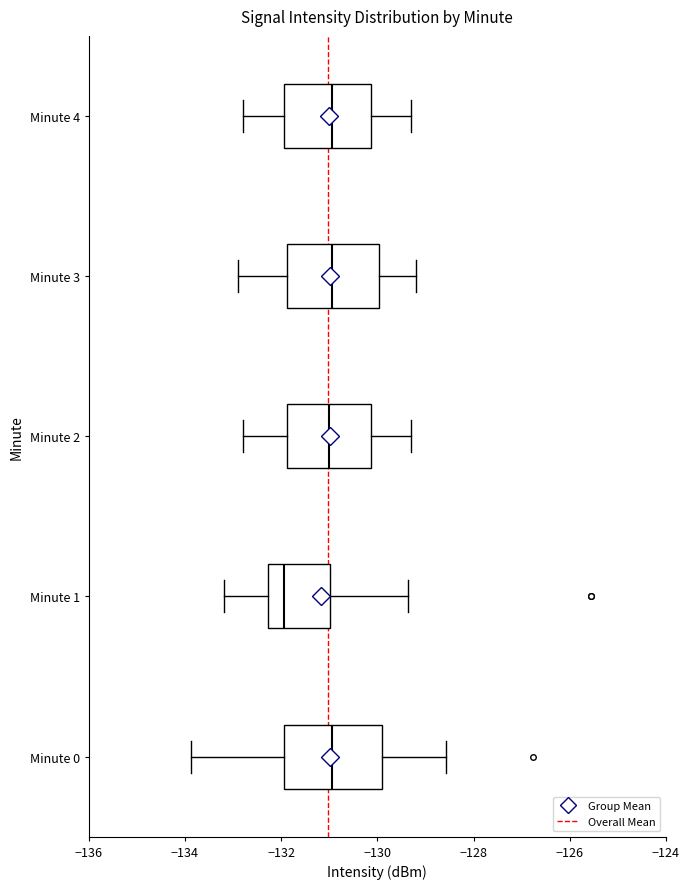

Where is the right edge of the box for Minute 0 on the x-axis? The values are not printed on the chart, so give them approximately, as read against the axis.

-130.0